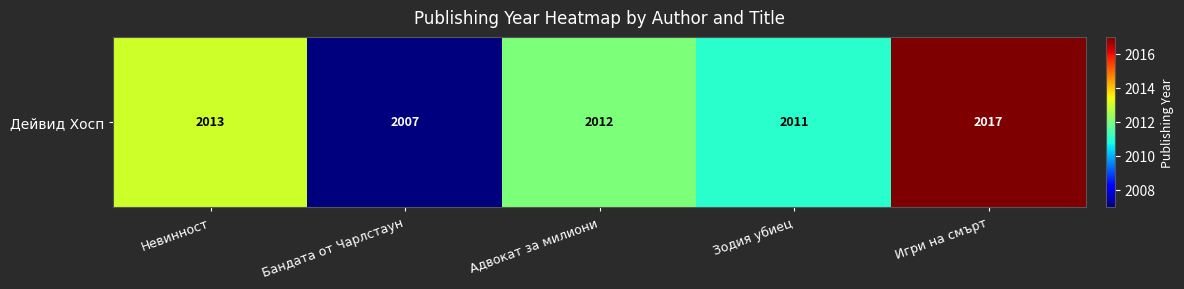

Is it true that the value at Бандата от Чарлстаун is 2007?

True